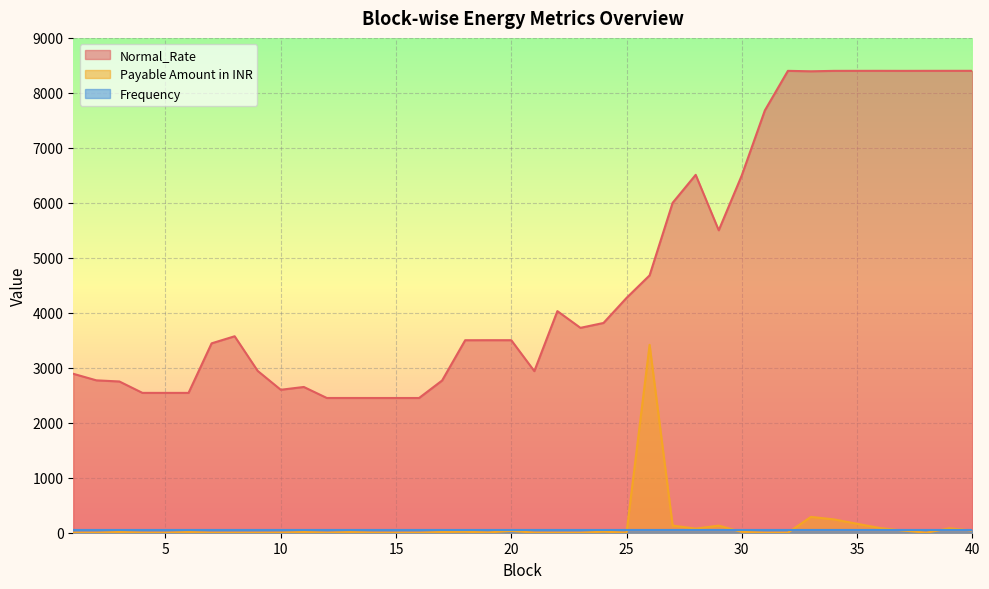

The Normal_Rate series shows 4411.0 at 6. True or false?

False